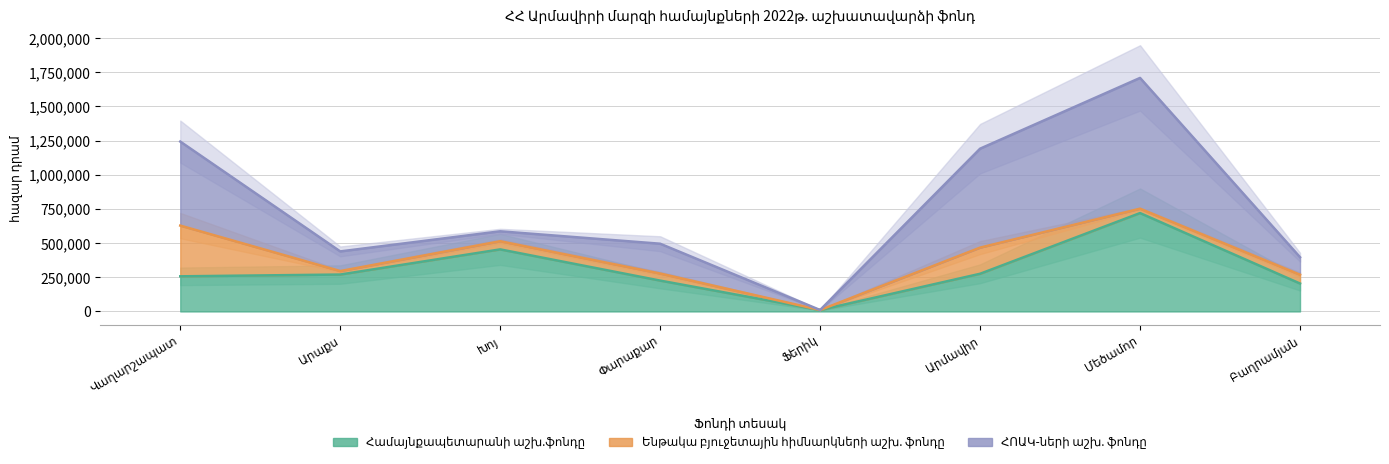

True or false: Համայնքապետարանի աշխ.ֆոնդը has more than 2 points higher than both neighbors.

False